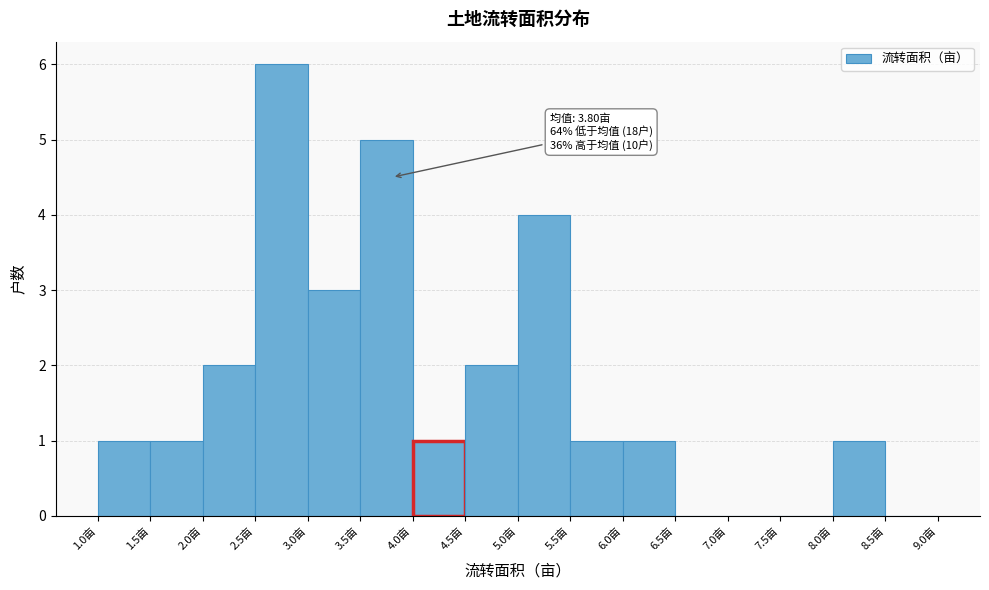

Over which range of the x-axis is the bar tallest?

2.5 to 3.0